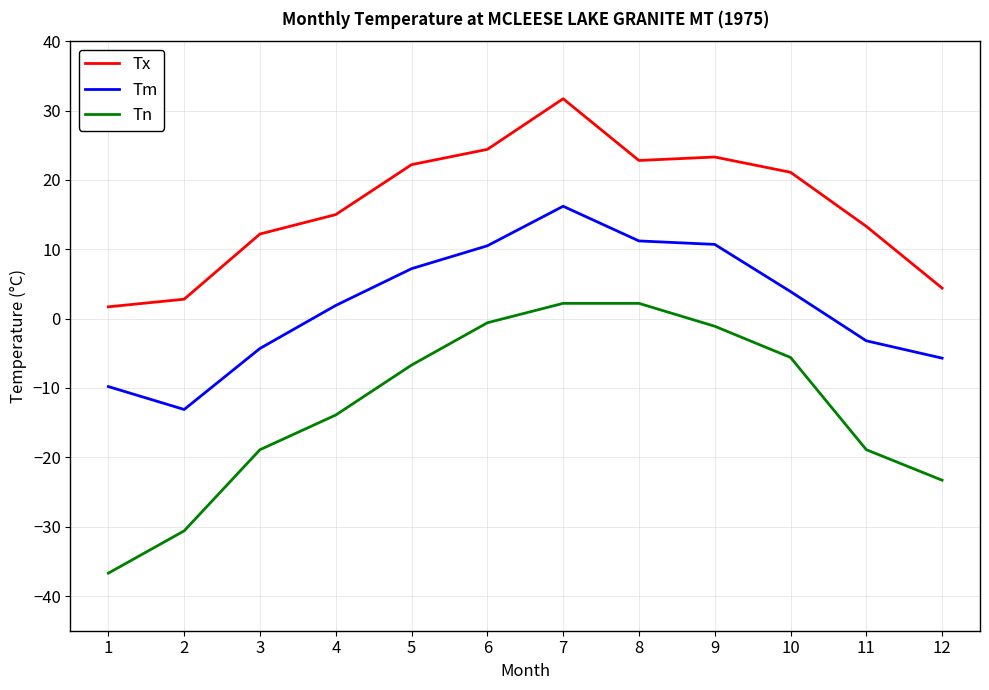

The value of Tn at 4 is -9.1. True or false?

False